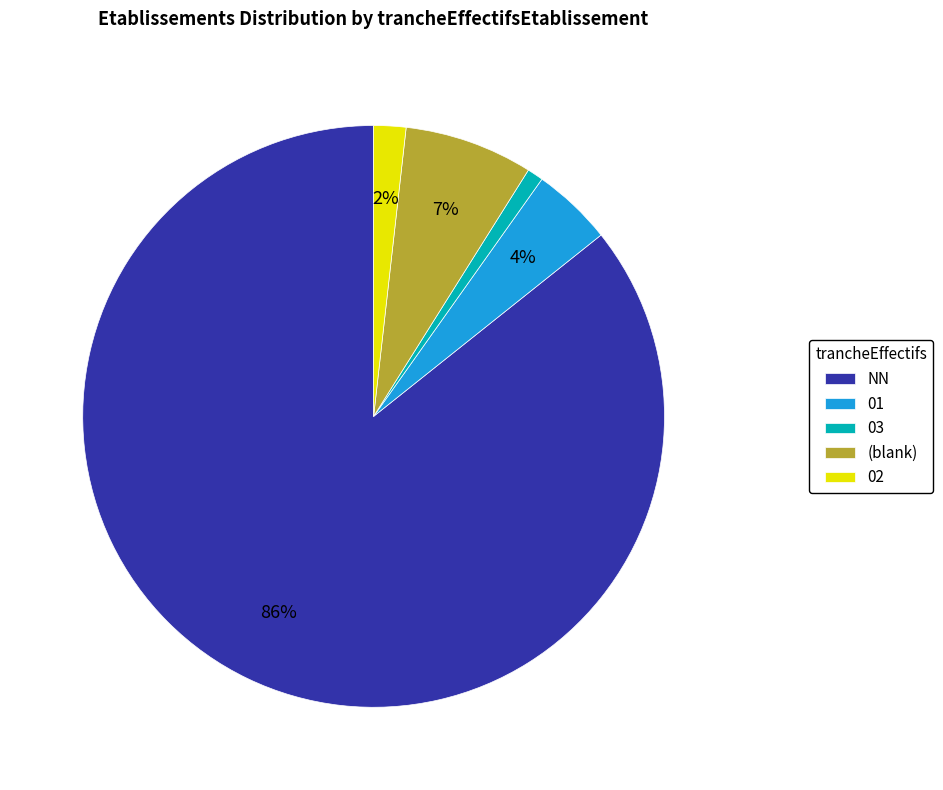

The 03 slice represents 1% of the pie. True or false?

True